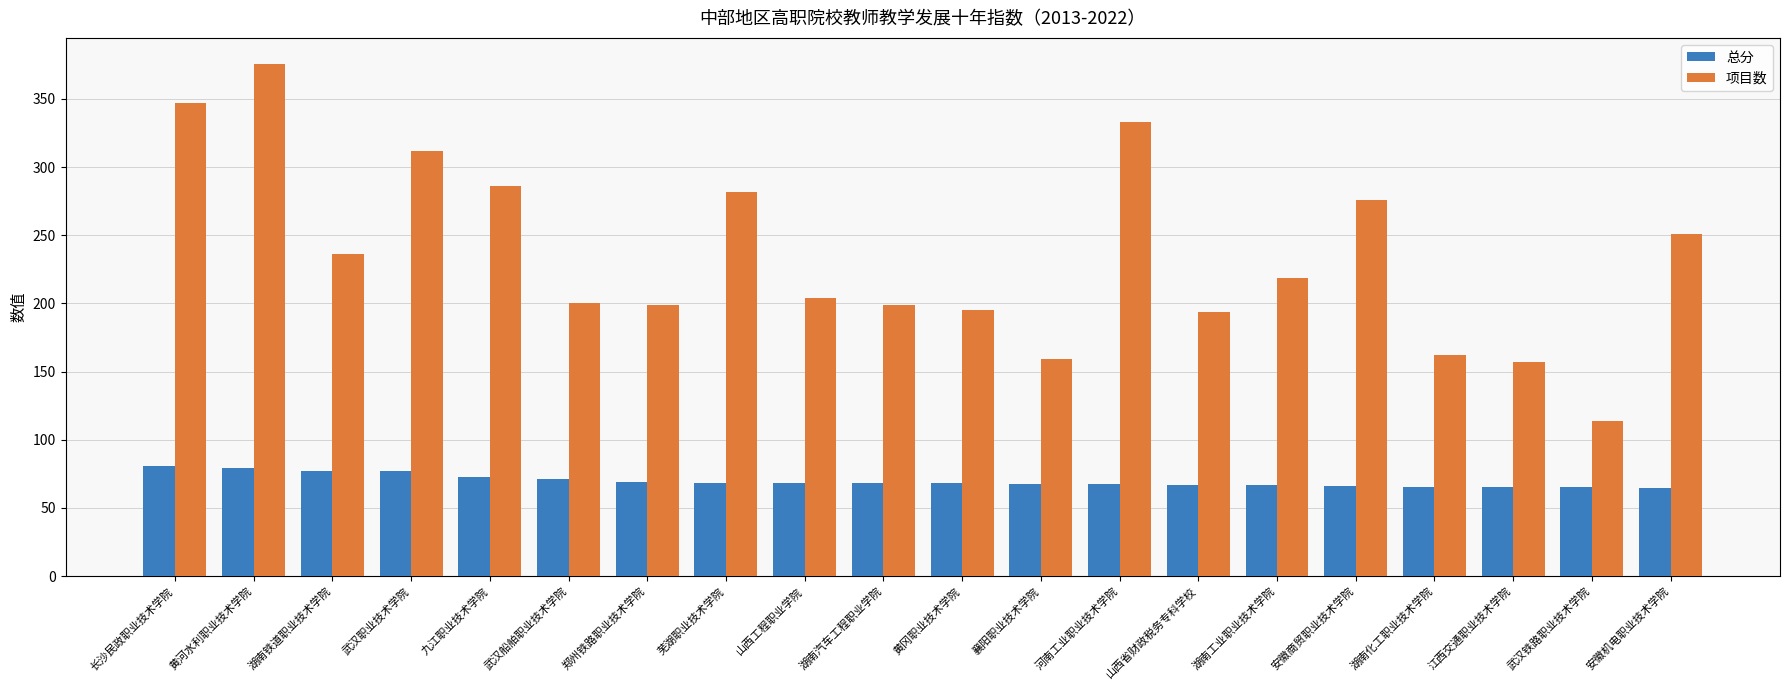

Which series has the widest spread of values?

项目数